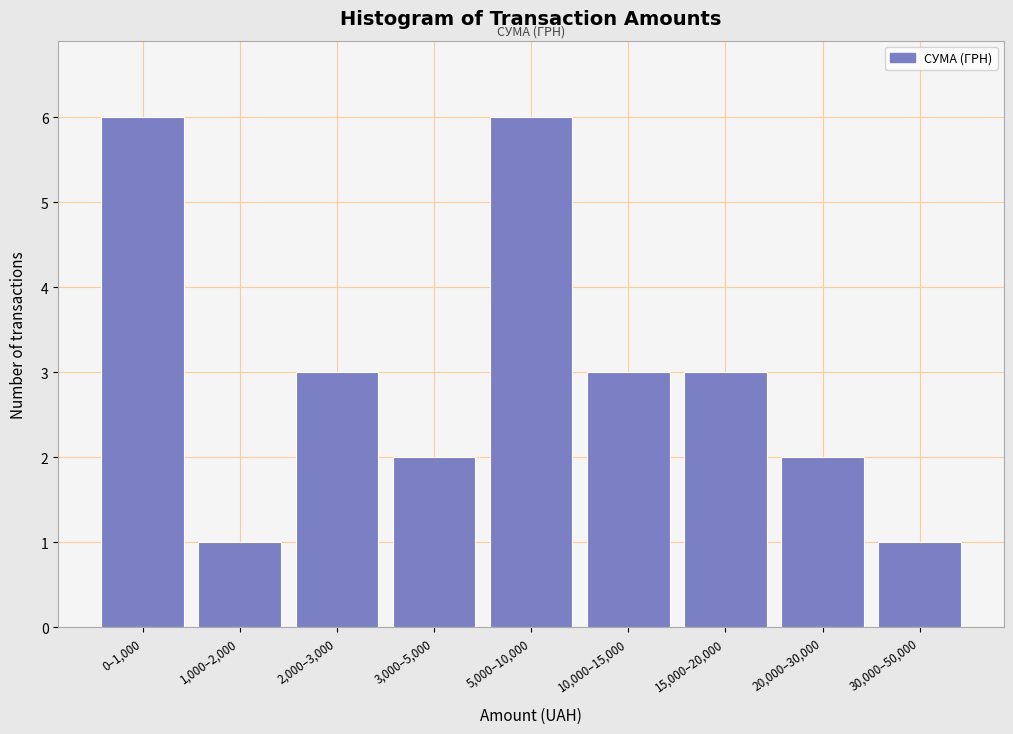

Reading left to right, list all the values displayed in this chart.

0–1,000=6	1,000–2,000=1	2,000–3,000=3	3,000–5,000=2	5,000–10,000=6	10,000–15,000=3	15,000–20,000=3	20,000–30,000=2	30,000–50,000=1